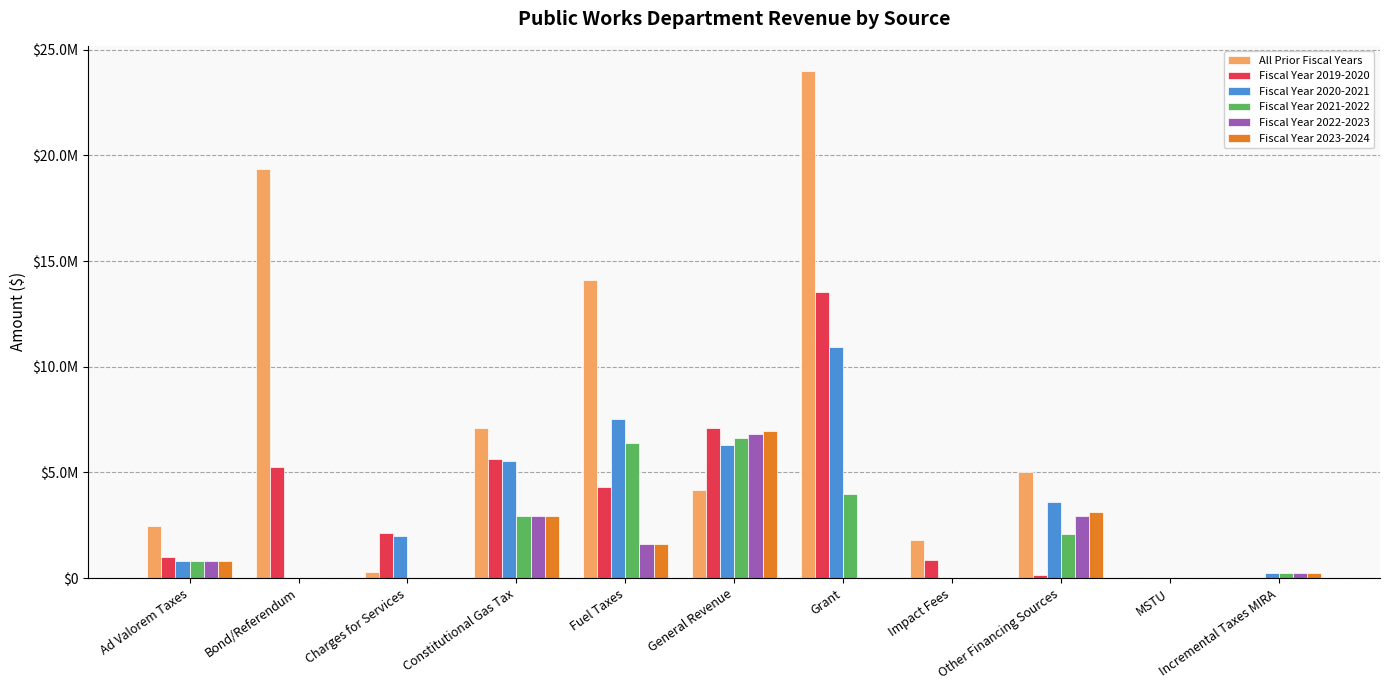

What are all the series names shown in the legend?

All Prior Fiscal Years, Fiscal Year 2019-2020, Fiscal Year 2020-2021, Fiscal Year 2021-2022, Fiscal Year 2022-2023, Fiscal Year 2023-2024